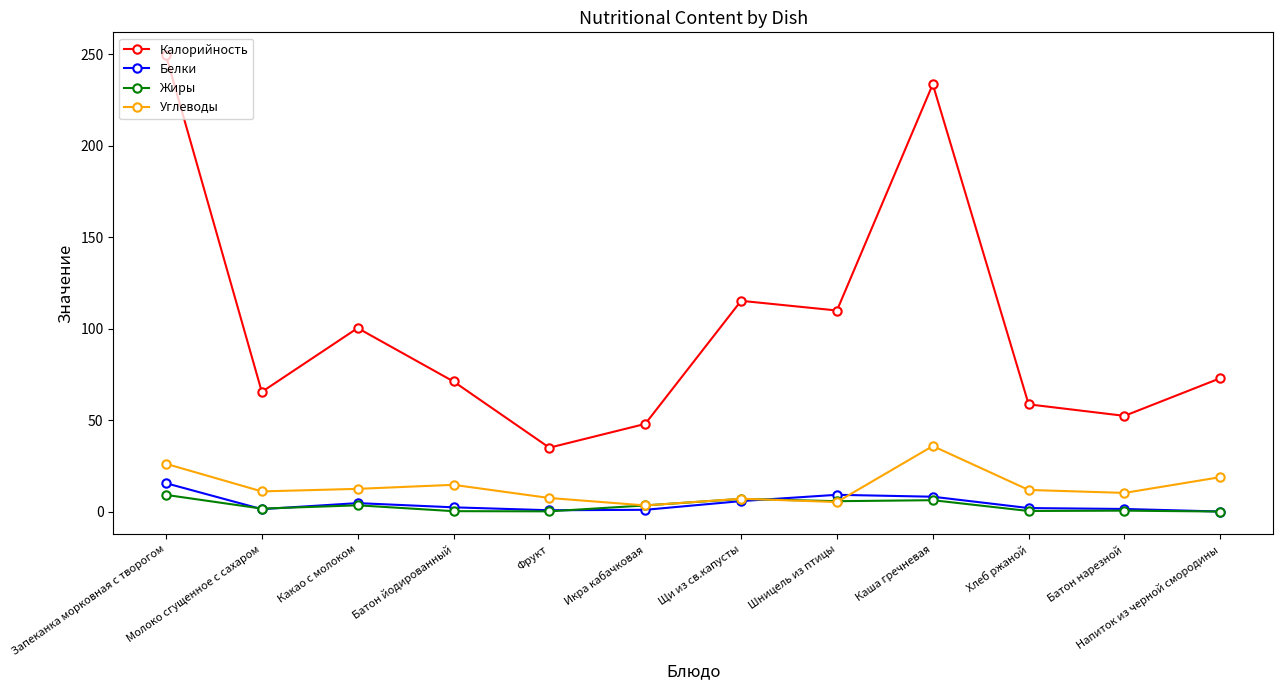

True or false: Белки has more than 0 points higher than both neighbors.

True